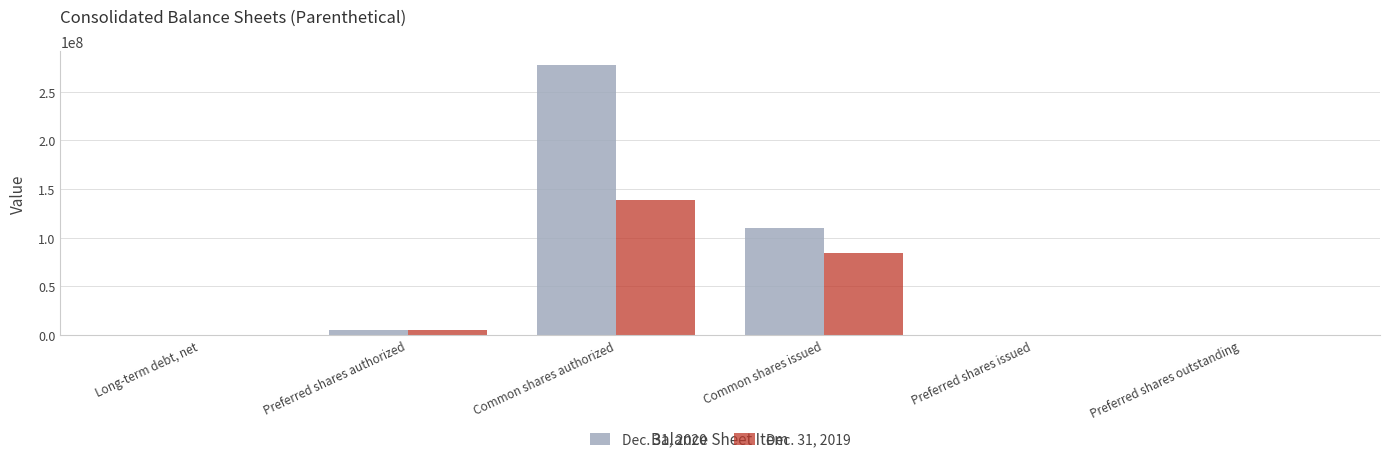

Is it true that Dec. 31, 2019 equals 240557510 at Common shares authorized?

False